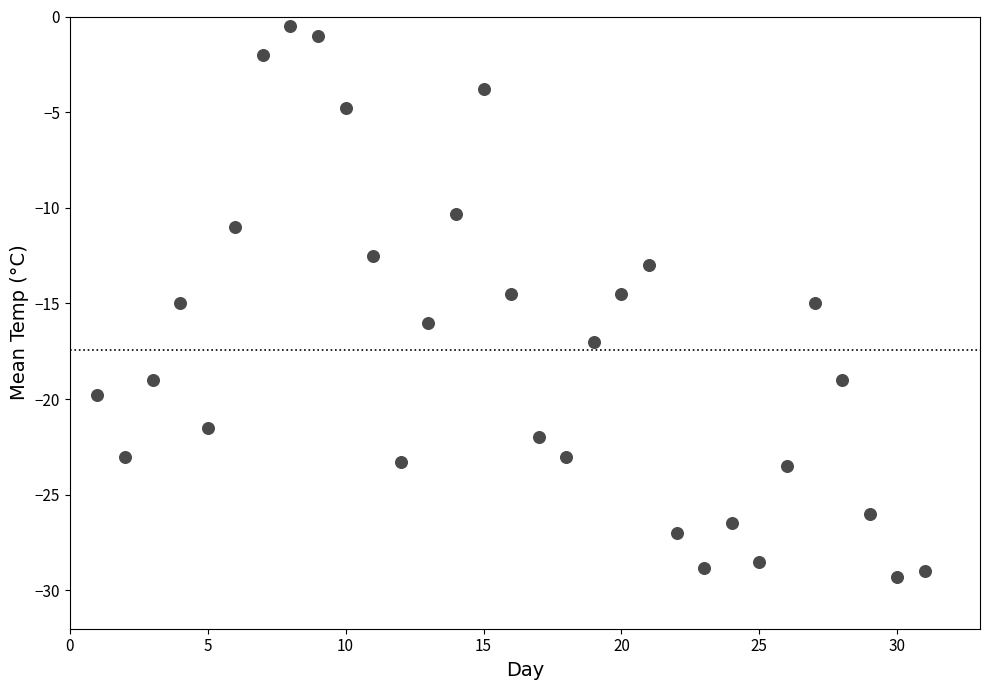

What is the range of X values (max minus min)?

30.0